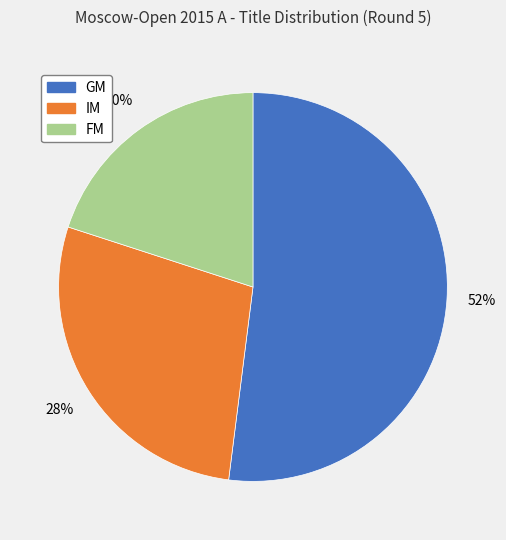

Between GM and FM, which is larger?

GM